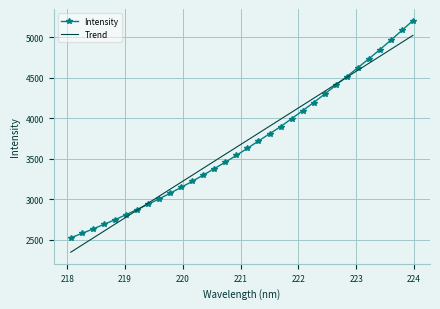

What is the sum of all Intensity values?

117870.0